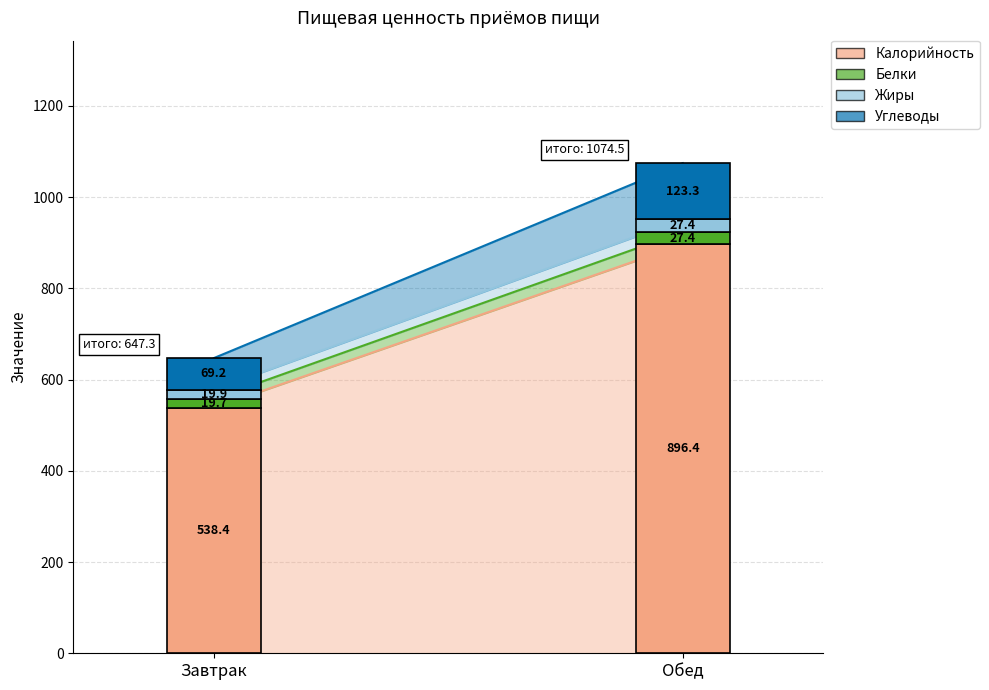

What are all the series names shown in the legend?

Калорийность, Белки, Жиры, Углеводы